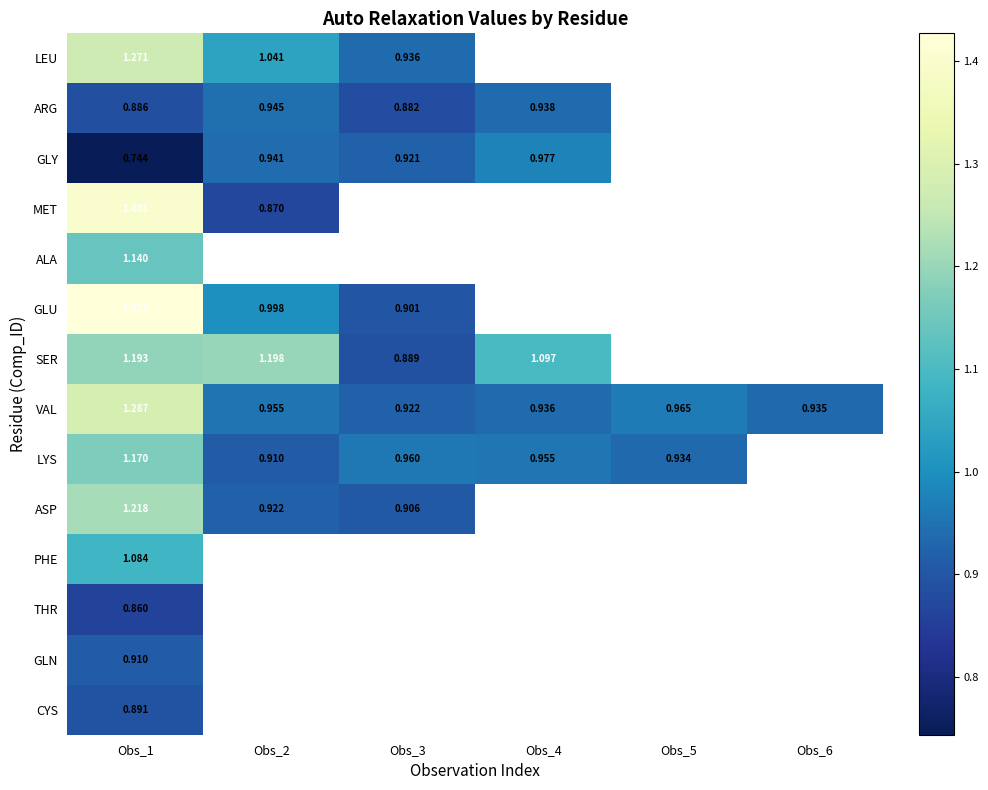

At which category does the chart reach its peak across all series?

Obs_1